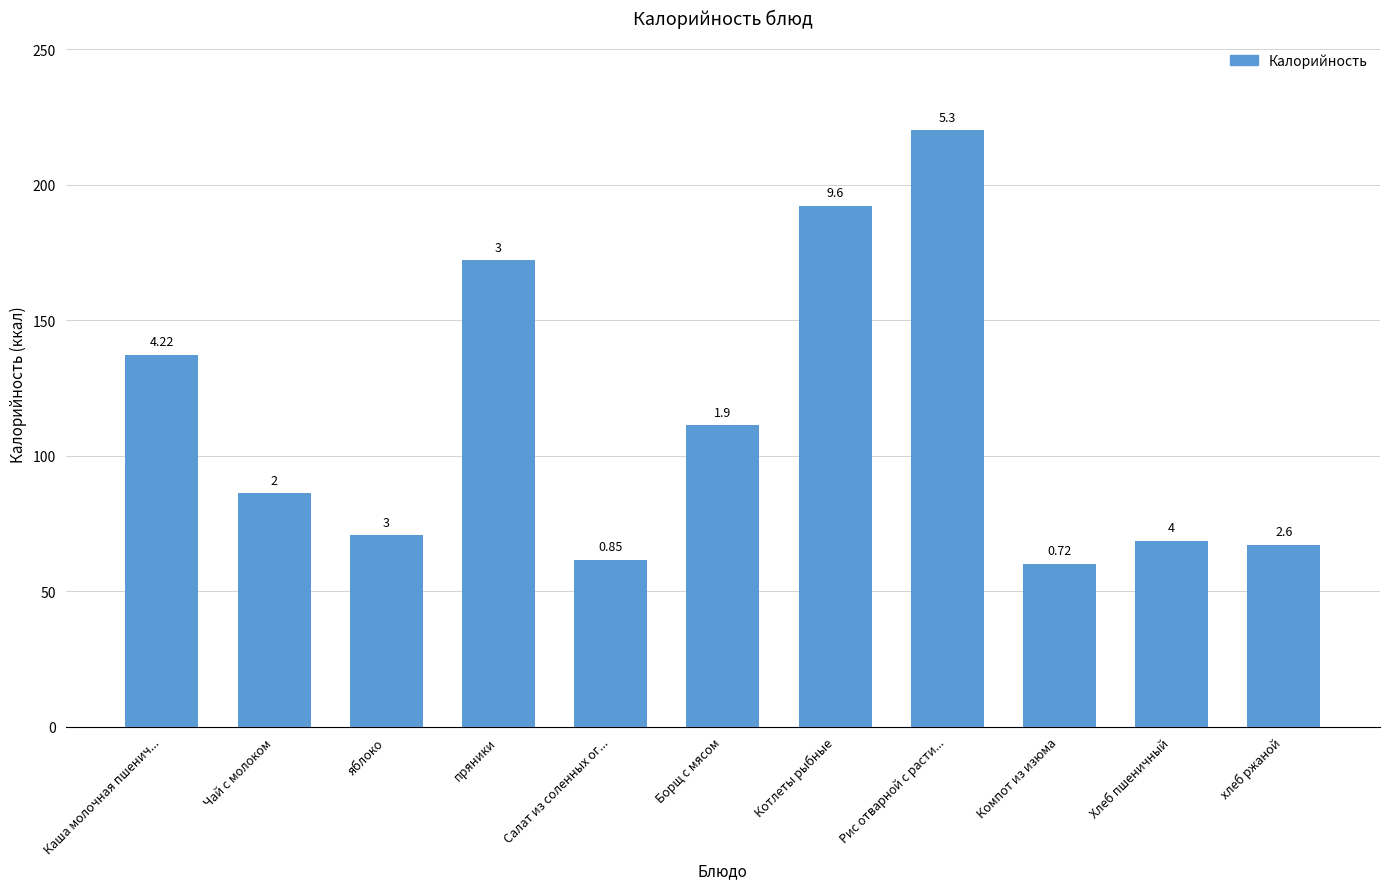

How many bars are there in total?

11